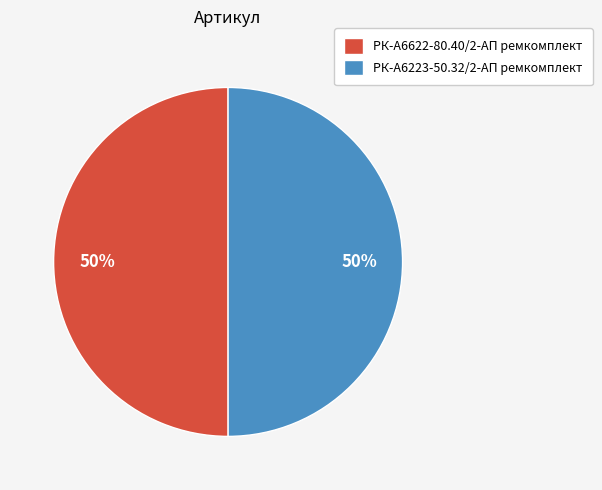

Approximately how many times larger is the value at РК-А6622-80.40/2-АП ремкомплект compared to РК-А6223-50.32/2-АП ремкомплект?

1.0